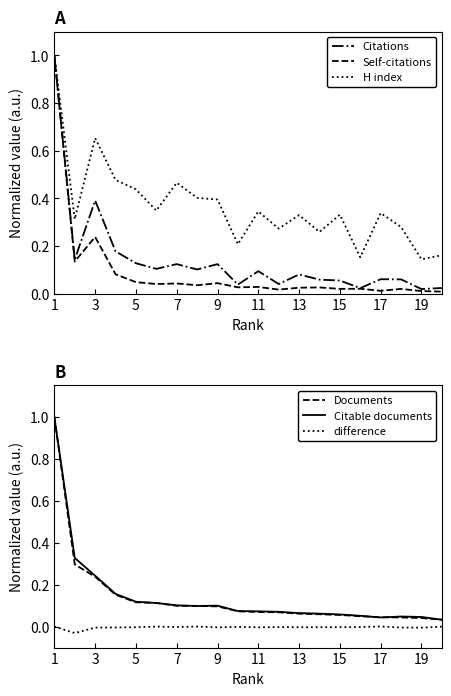

Is it true that Documents equals 1.0 at 1?

True